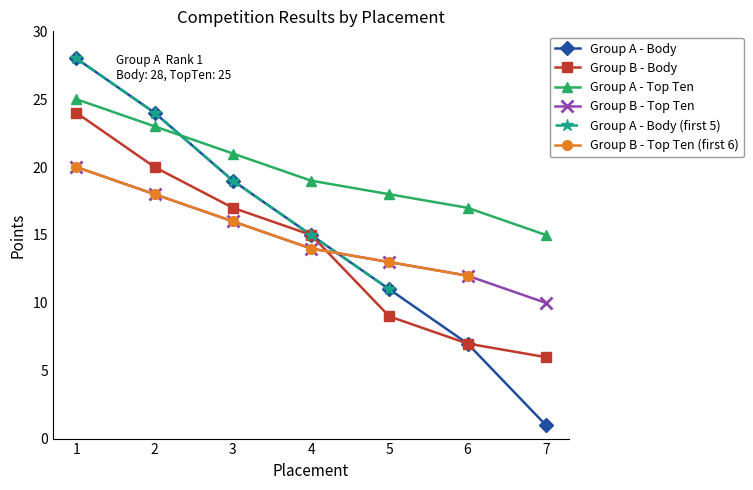

Is this an area chart (filled region under the line)?

No